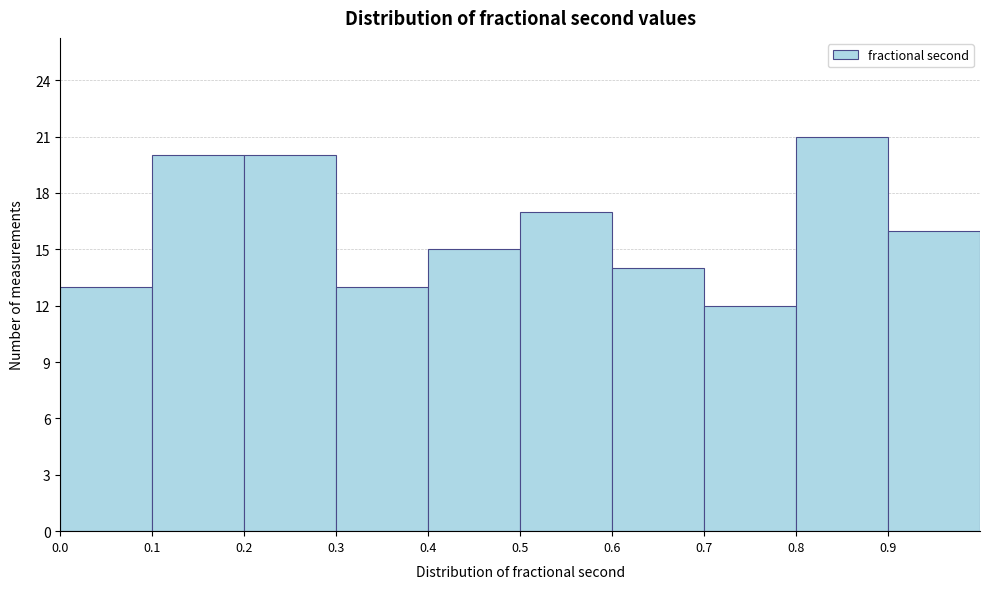

How tall is the bar that spans 0.0 to 0.1 on the x-axis? The values are not printed on the chart, so give them approximately, as read against the axis.

13